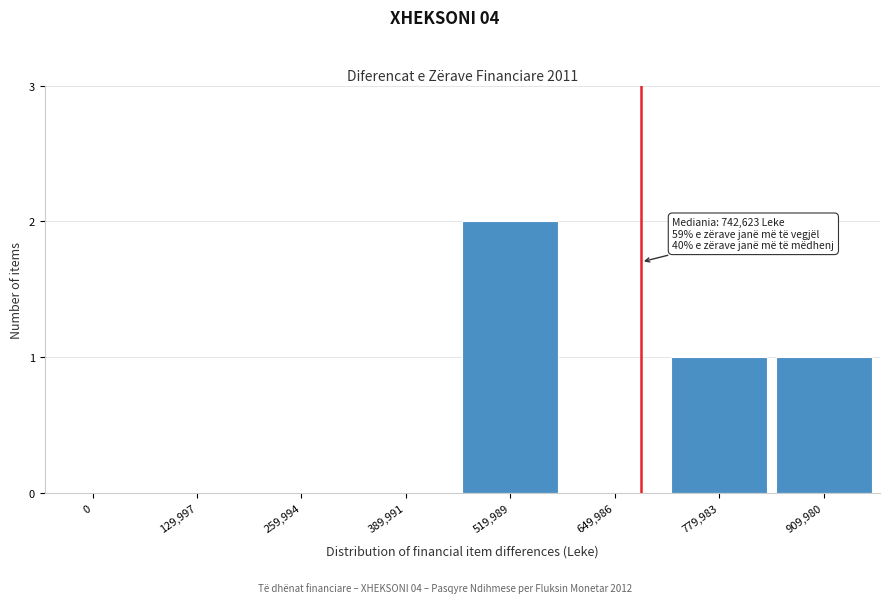

Reading left to right, list all the values displayed in this chart.

0=0	129,997=0	259,994=0	389,991=0	519,989=2	649,986=0	779,983=1	909,980=1